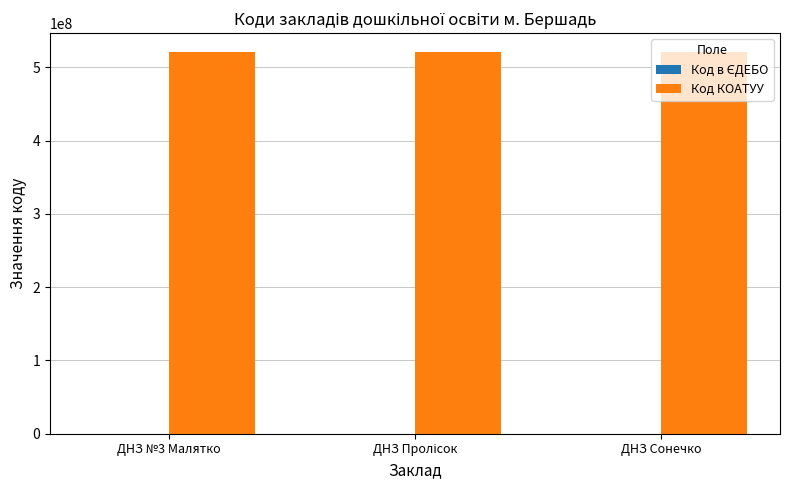

Which series has the largest total across all categories?

Код КОАТУУ